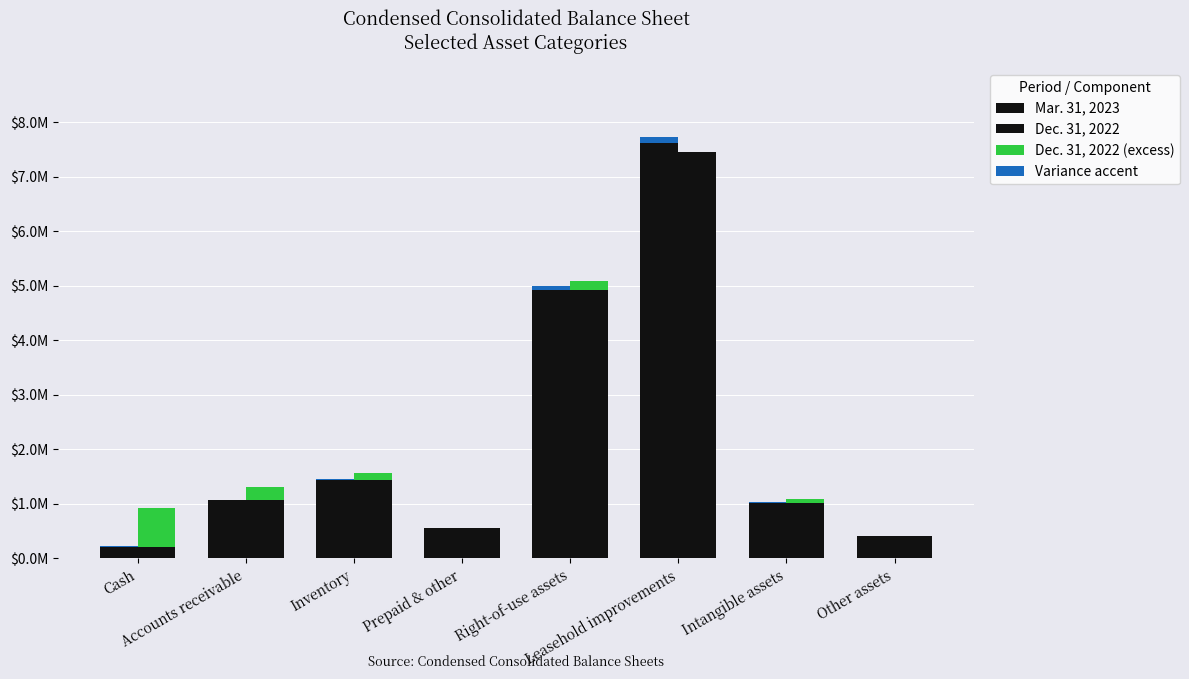

The Variance accent series shows 114322.0 at Leasehold improvements. True or false?

True